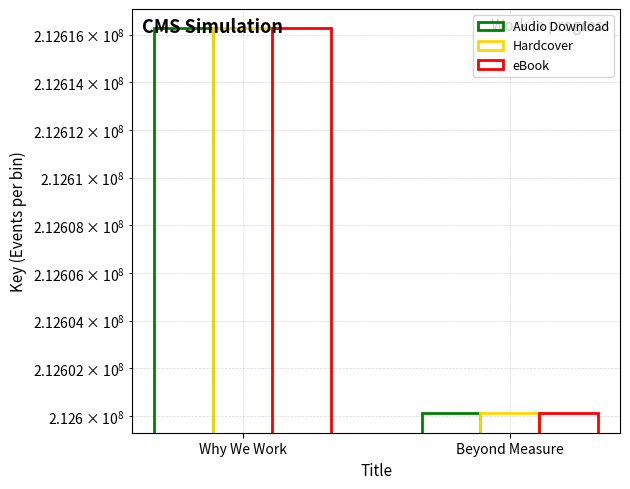

At which label does Audio Download reach its peak?

Why We Work